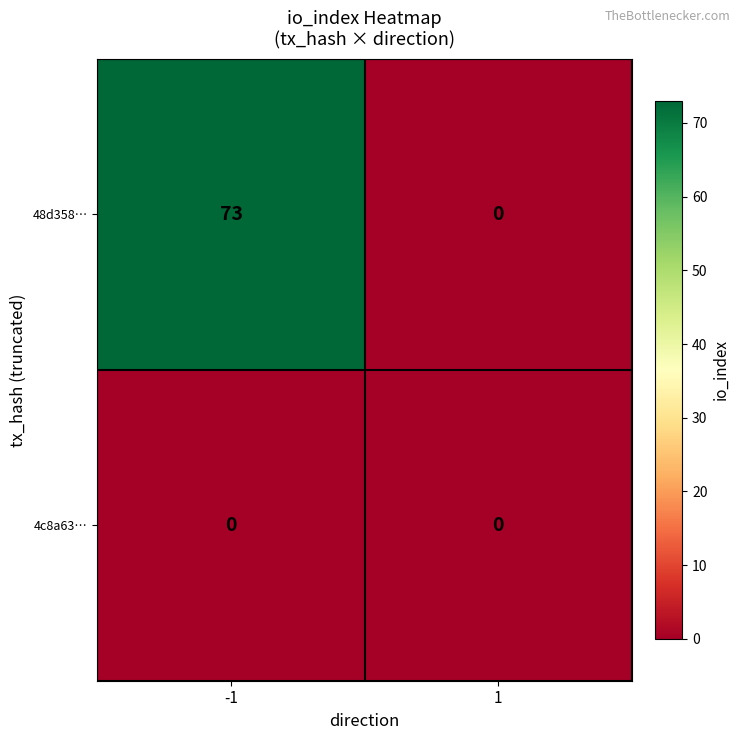

What is the greatest value displayed?

73